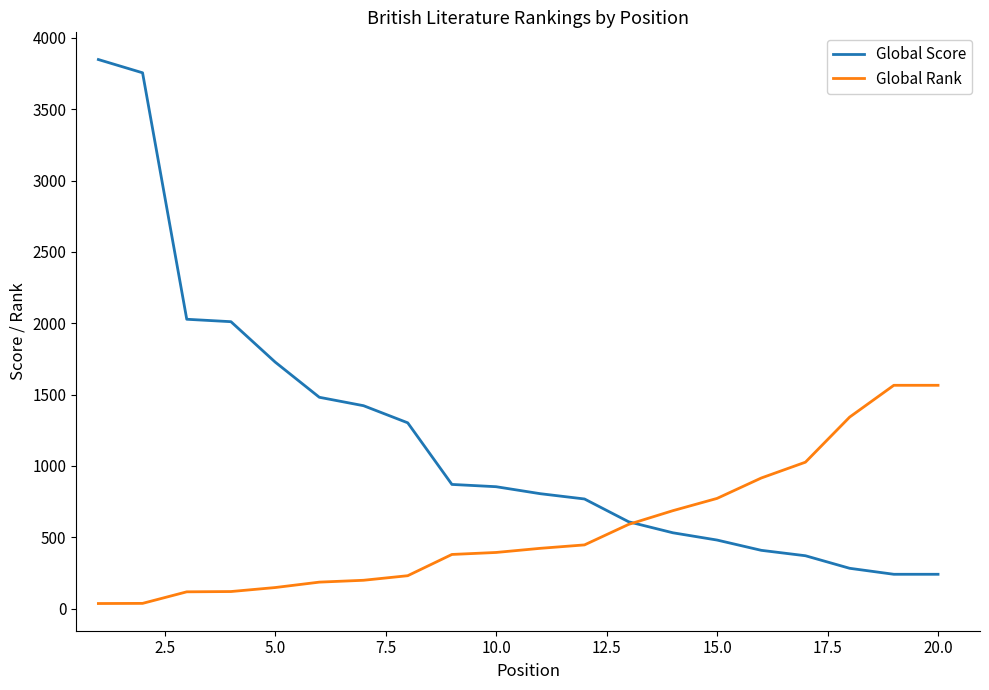

List the series in order of their overall mean, lowest first.

Global Rank, Global Score